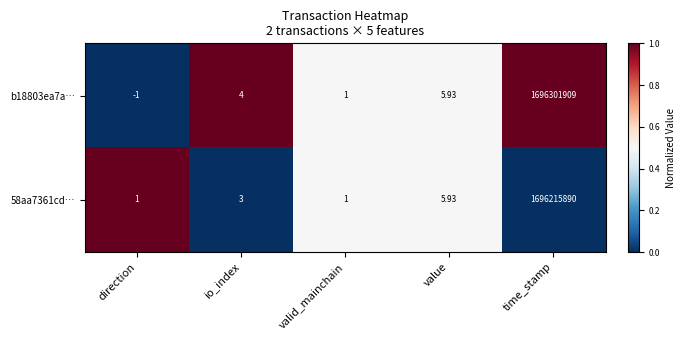

Which series has the widest spread of values?

b18803ea7a…